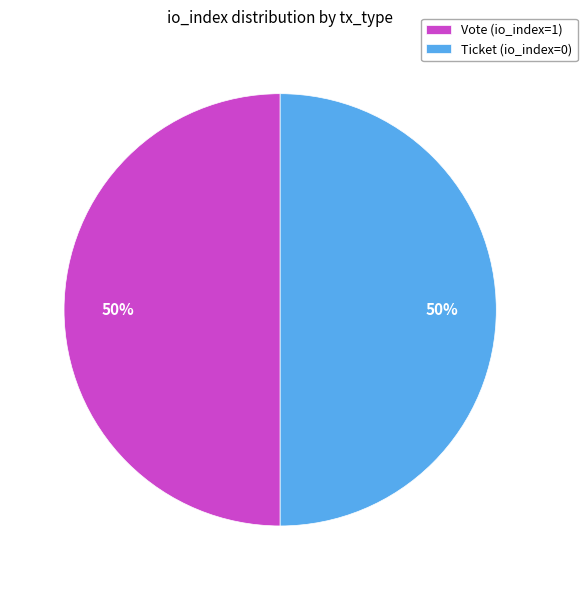

Approximately how many times larger is the value at Ticket (io_index=0) compared to Vote (io_index=1)?

1.0